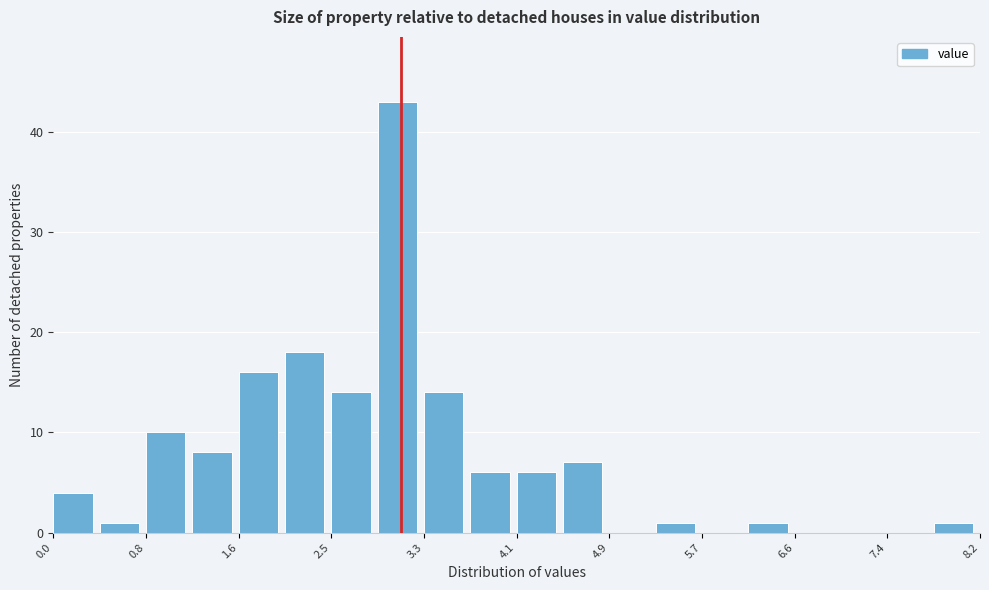

Which range on the x-axis has the tallest bar?

2.87 to 3.28